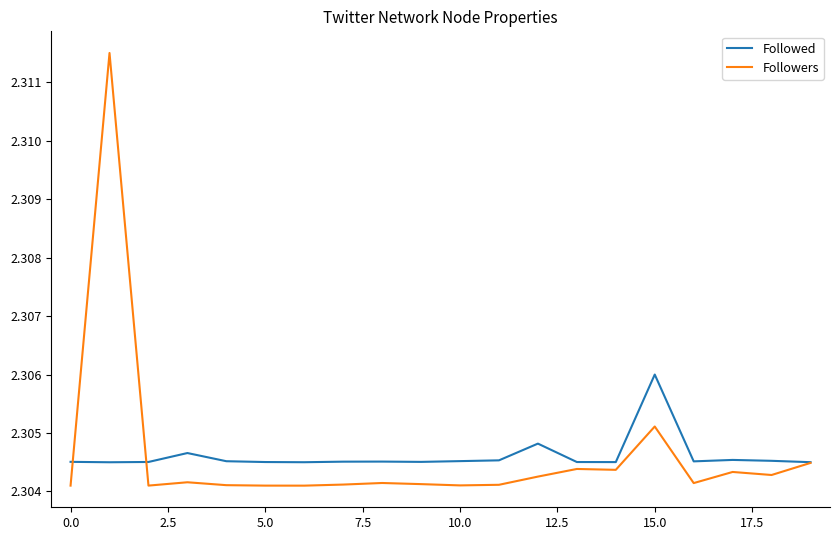

Which series has the widest spread of values?

Followers